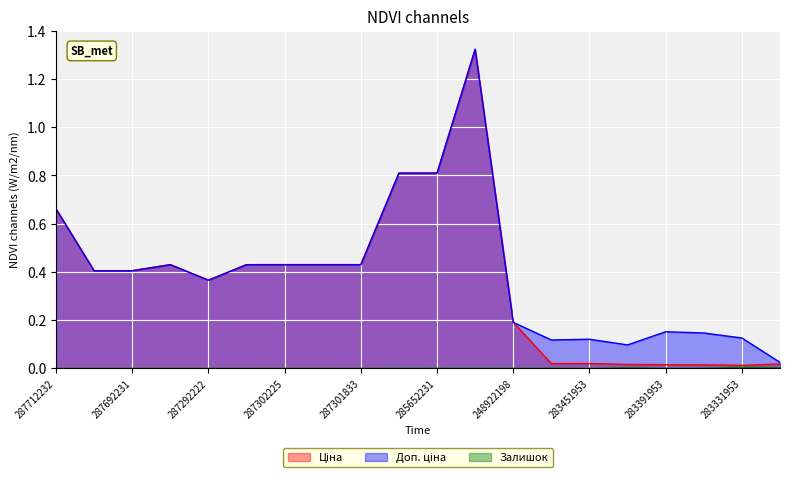

Reading left to right, what are all the values shown in this chart?

Ціна: 0.7	0.4	0.4	0.4	0.4	0.4	0.4	0.4	0.4	0.8	0.8	1.3	0.2	0.0	0.0	0.0	0.0	0.0	0.0	0.0
Доп. ціна: 0.7	0.4	0.4	0.4	0.4	0.4	0.4	0.4	0.4	0.8	0.8	1.3	0.2	0.1	0.1	0.1	0.2	0.1	0.1	0.0
Залишок: 0.0	0.0	0.0	0.0	0.0	0.0	0.0	0.0	0.0	0.0	0.0	0.0	0.0	0.0	0.0	0.0	0.0	0.0	0.0	0.0